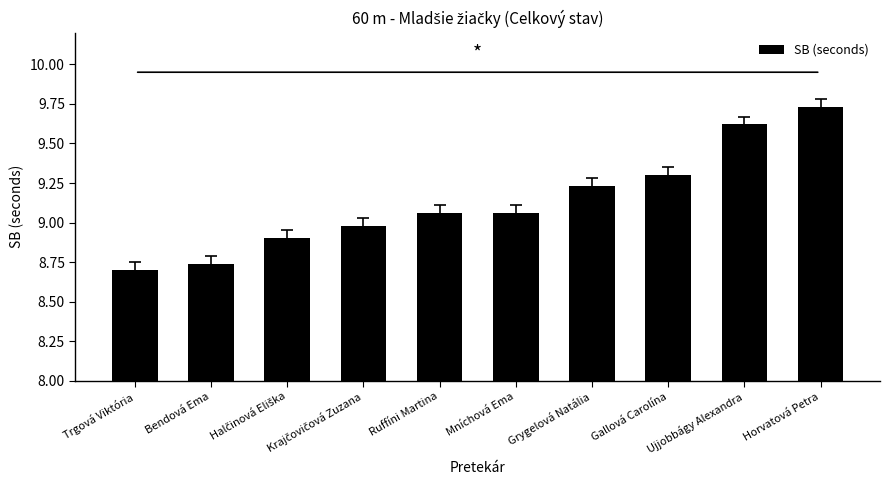

What is the difference between the maximum and second lowest values?

1.0